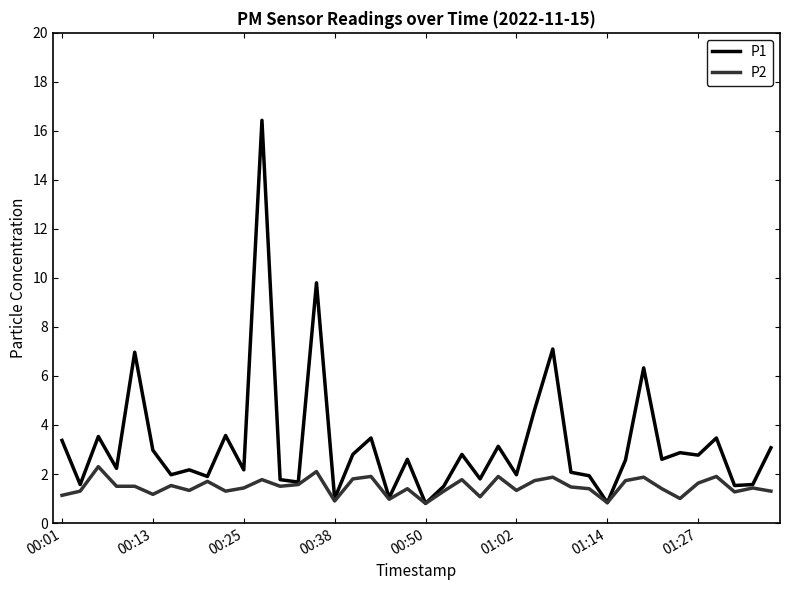

What is the maximum value for P2?

2.3